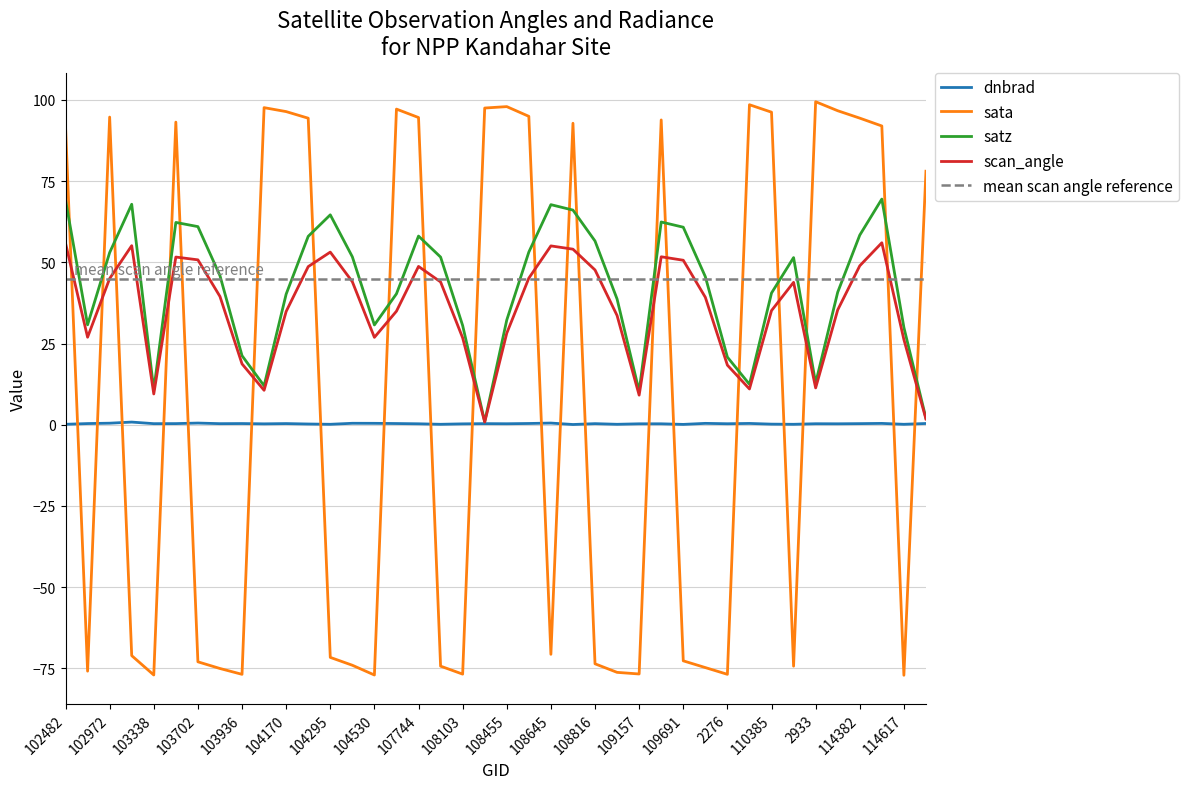

At which category does dnbrad reach its first local valley?

103338